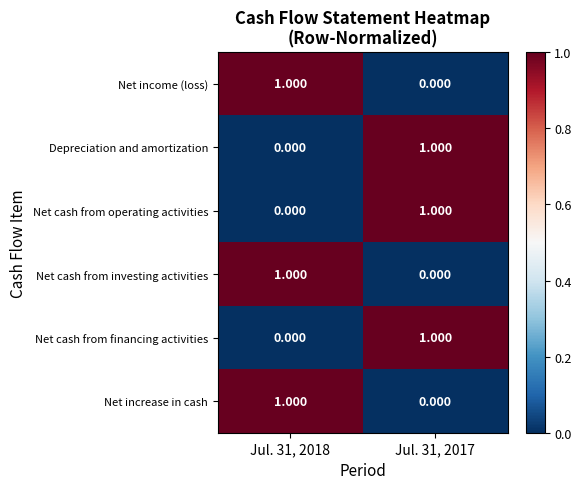

Reading left to right, list all the values displayed in this chart.

Net income (loss): Jul. 31, 2018=1	Jul. 31, 2017=0
Depreciation and amortization: Jul. 31, 2018=0	Jul. 31, 2017=1
Net cash from operating activities: Jul. 31, 2018=0	Jul. 31, 2017=1
Net cash from investing activities: Jul. 31, 2018=1	Jul. 31, 2017=0
Net cash from financing activities: Jul. 31, 2018=0	Jul. 31, 2017=1
Net increase in cash: Jul. 31, 2018=1	Jul. 31, 2017=0